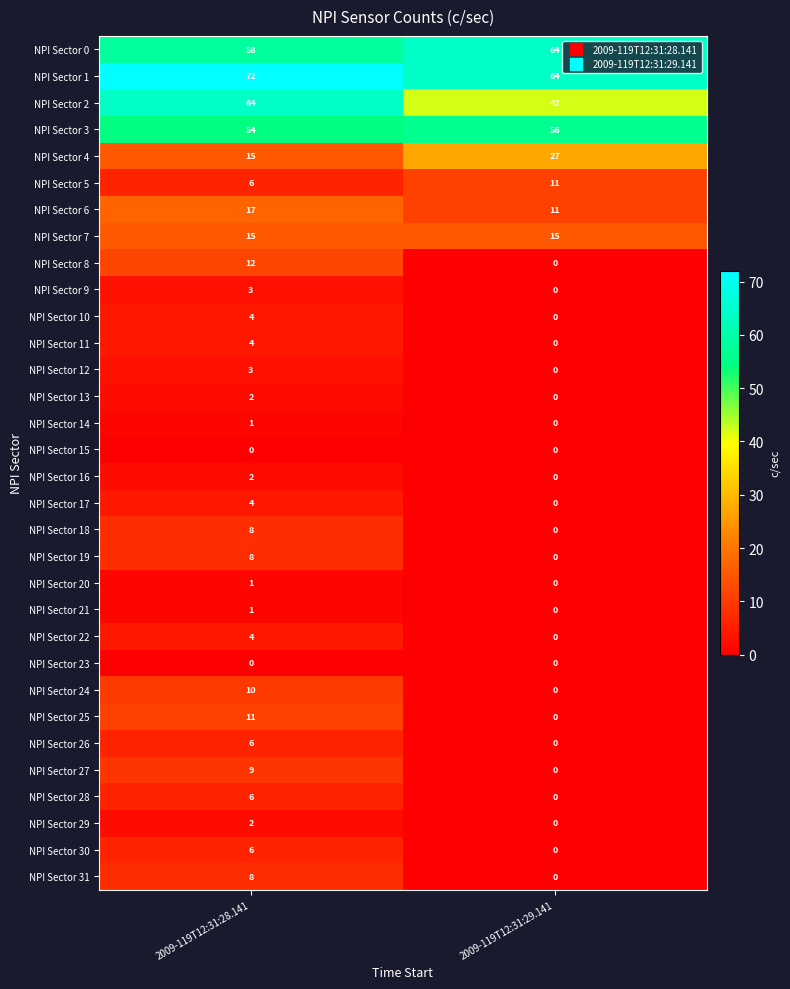

The NPI Sector 11 series shows 1 at 2009-119T12:31:29.141. True or false?

False